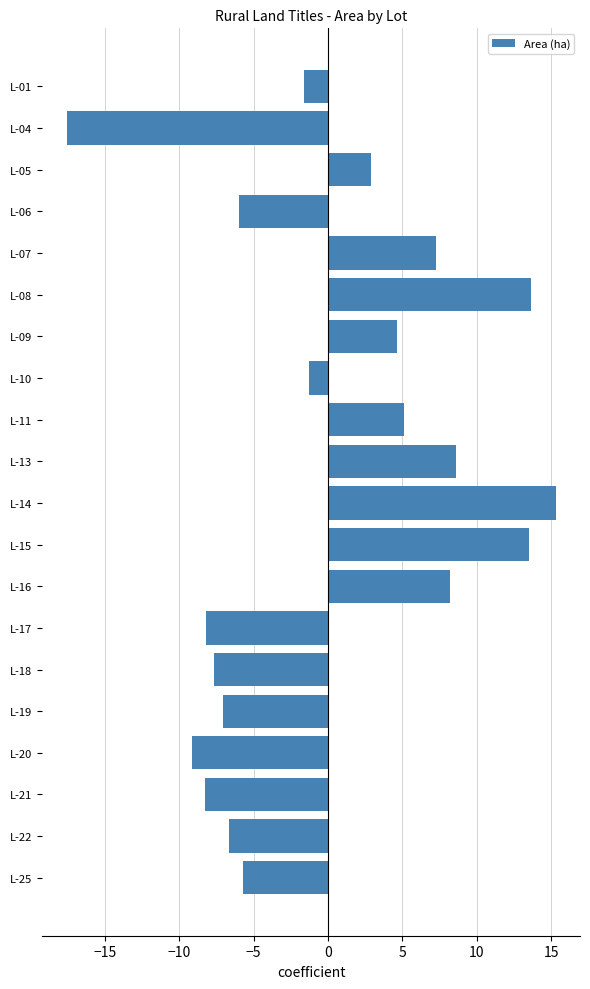

What is the difference between the second highest and second lowest values?

22.8